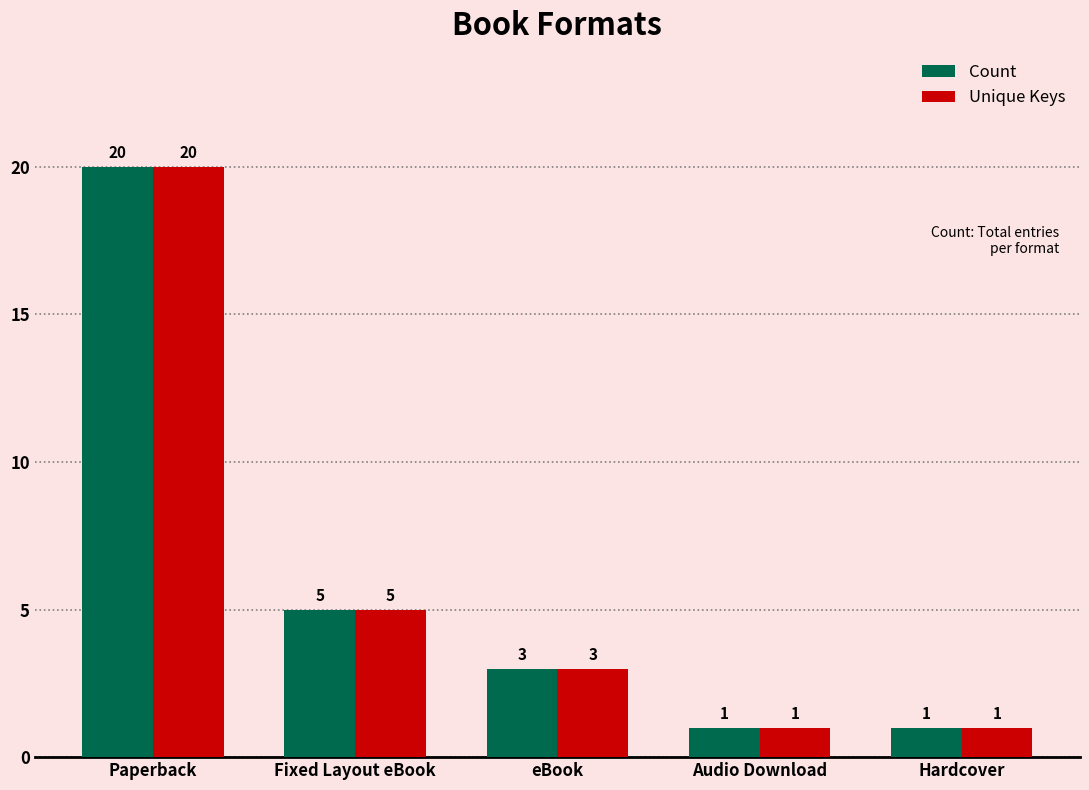

Which label corresponds to the largest value in the chart?

Paperback